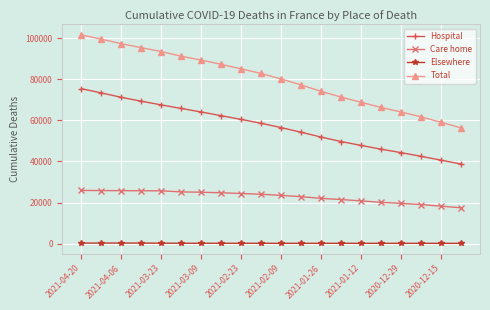

Rank the series by their maximum value, from highest to lowest.

Total, Hospital, Care home, Elsewhere